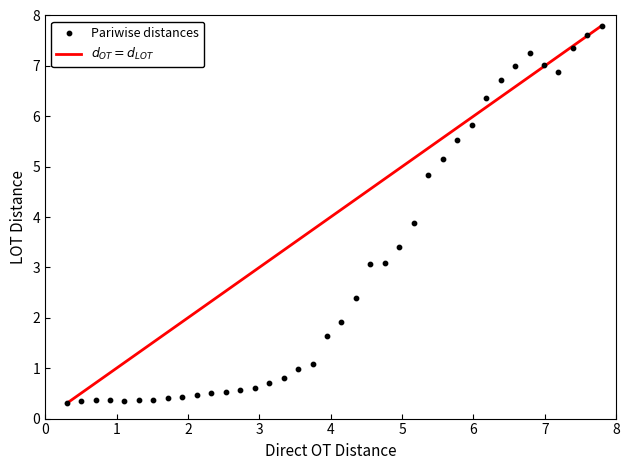

What is the range of X values (max minus min)?

7.5